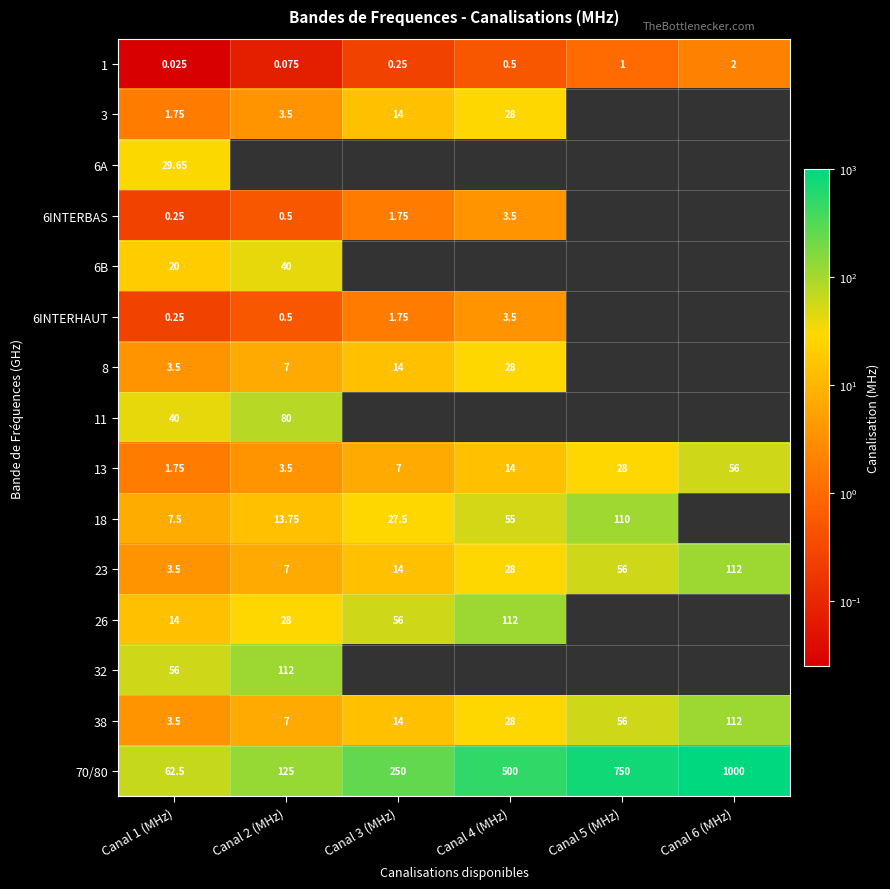

Is the value of 18 at Canal 4 (MHz) greater than the value of 1 at Canal 4 (MHz)?

Yes